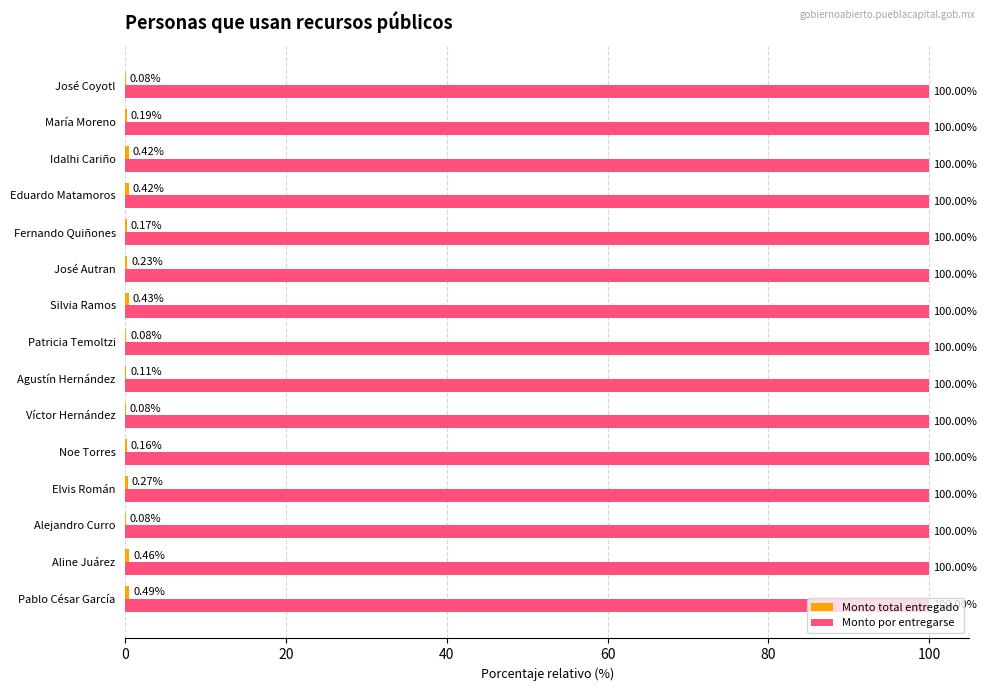

What is the sum of the Monto por entregarse values at José Autran and María Moreno?

200.0